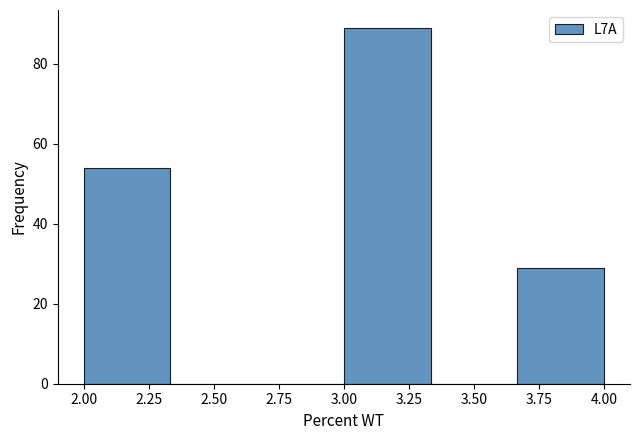

Reading left to right, list every bar in this chart as the range it spans on the x-axis followed by its height. Neither the bar edges nor the heights are printed on the chart, so give them approximately, as read against the axes.

2.00 to 2.35: 54
2.35 to 2.65: 0
2.65 to 3.00: 0
3.00 to 3.35: 90
3.35 to 3.65: 0
3.65 to 4.00: 30